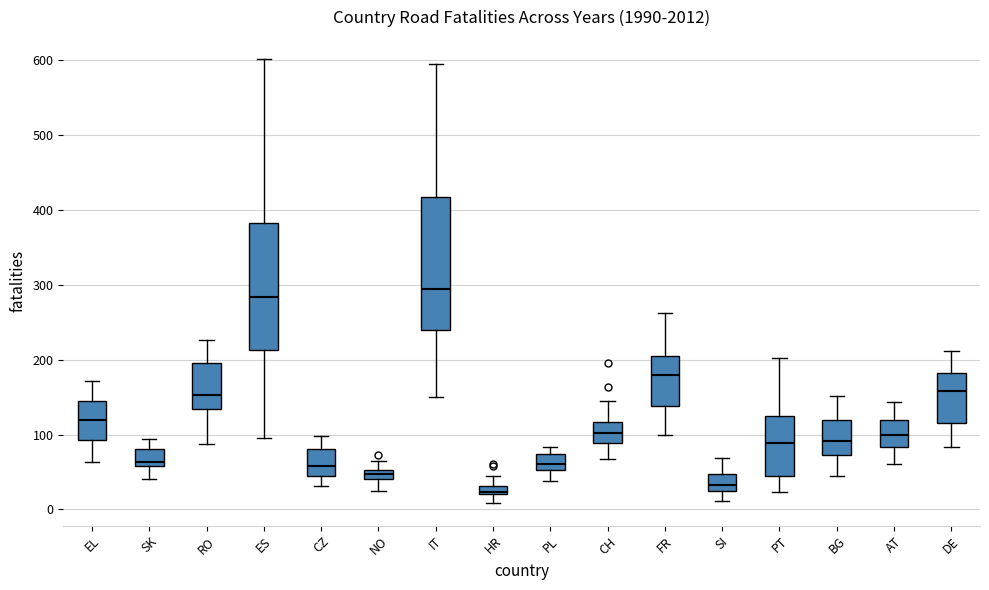

Where does the median line of the box for FR sit on the y-axis? The values are not printed on the chart, so give them approximately, as read against the axis.

180